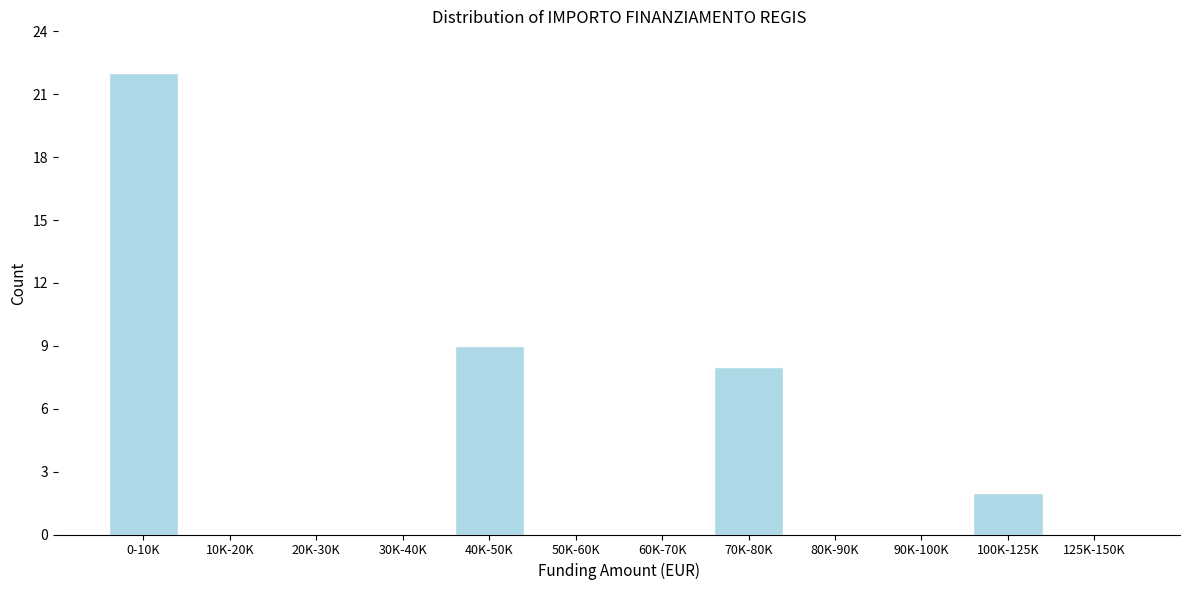

Reading right to left, transcribe all the data shown in this chart.

125K-150K=0	100K-125K=2	90K-100K=0	80K-90K=0	70K-80K=8	60K-70K=0	50K-60K=0	40K-50K=9	30K-40K=0	20K-30K=0	10K-20K=0	0-10K=22